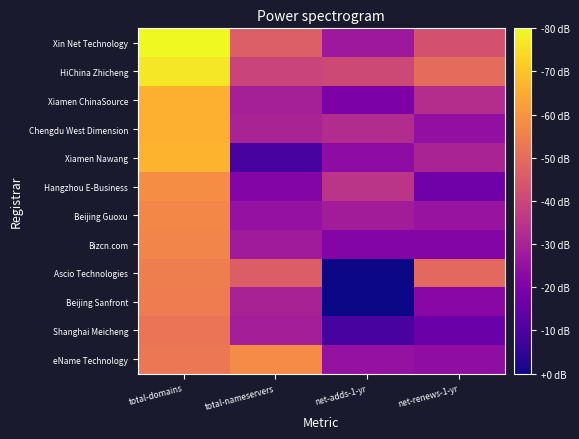

What is the maximum value shown in the chart?

9.6